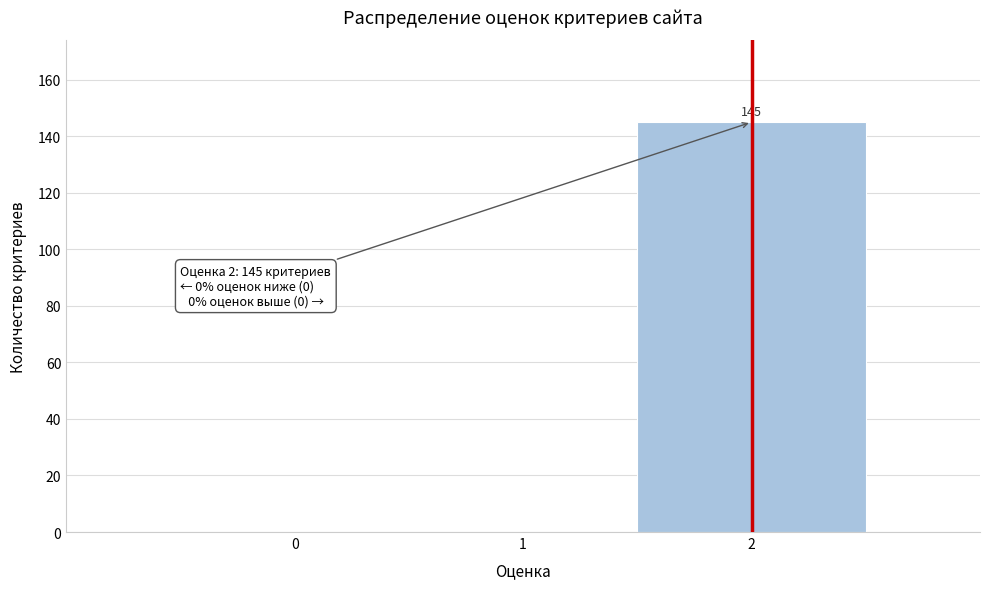

Over which range of the x-axis is the bar tallest?

1.5 to 2.5